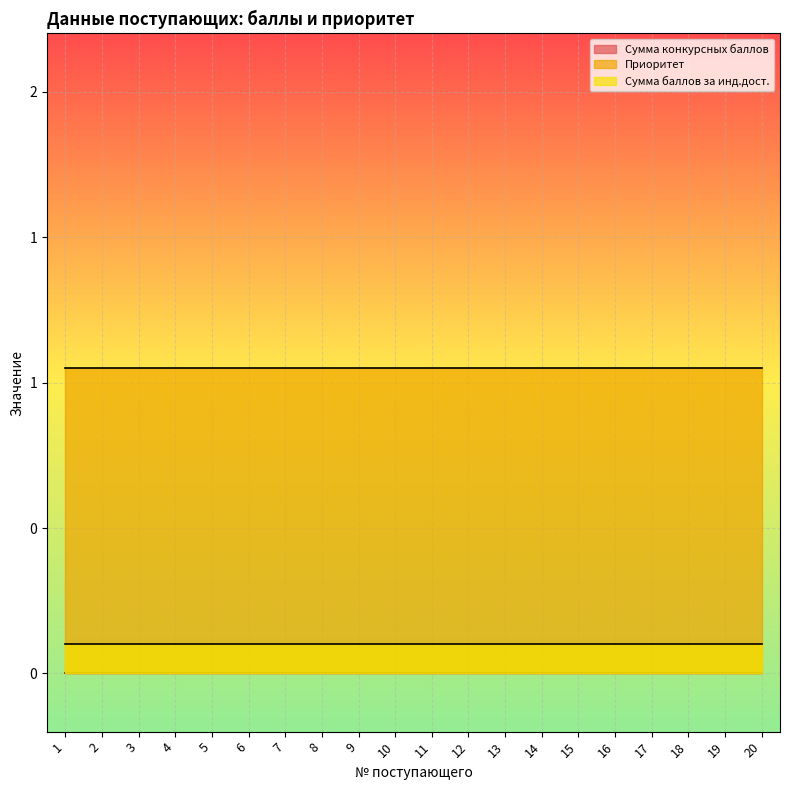

Reading left to right, transcribe all the data shown in this chart.

Сумма конкурсных баллов: 0	0	0	0	0	0	0	0	0	0	0	0	0	0	0	0	0	0	0	0
Приоритет: 1	1	1	1	1	1	1	1	1	1	1	1	1	1	1	1	1	1	1	1
Сумма баллов за инд.дост.: 0	0	0	0	0	0	0	0	0	0	0	0	0	0	0	0	0	0	0	0